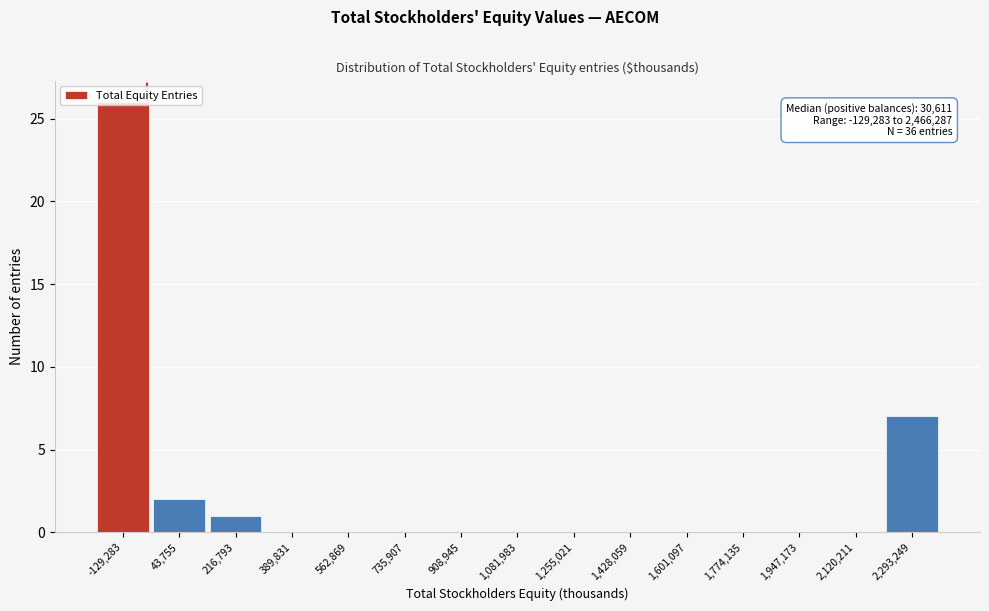

What is the change in value from -129,283 to 43,755?

-24